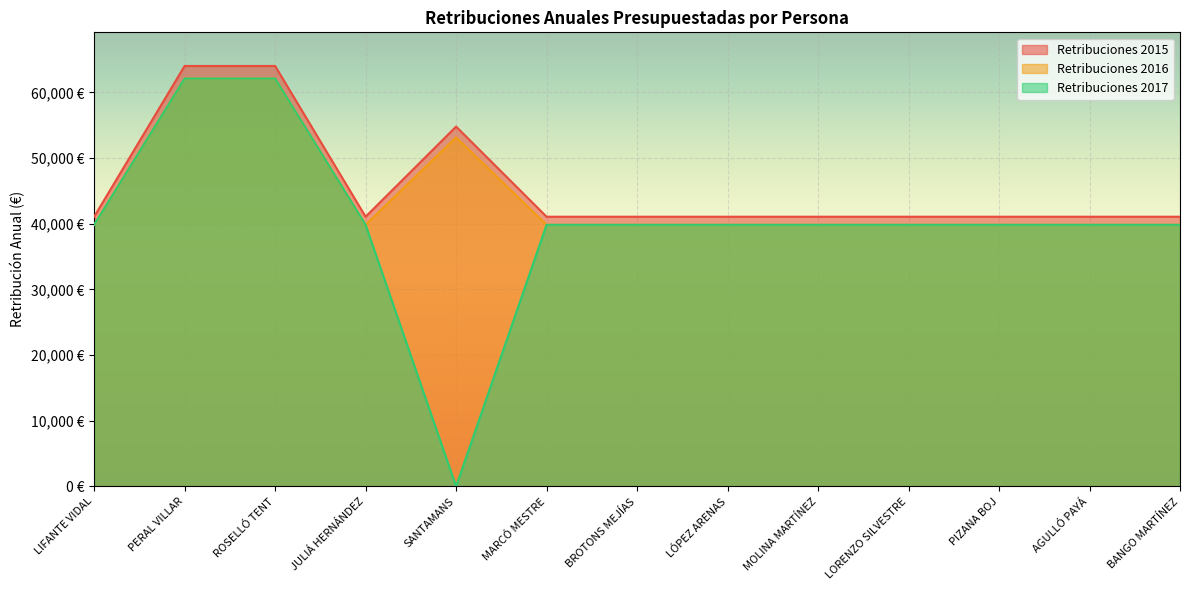

How many distinct data groups are displayed?

3